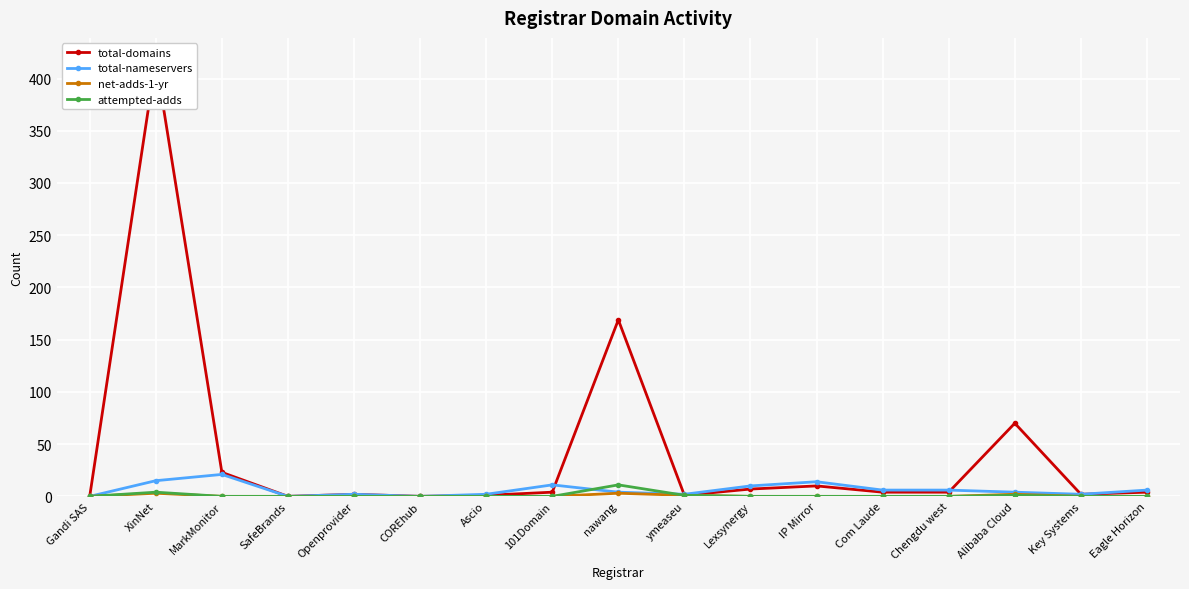

True or false: attempted-adds and net-adds-1-yr cross at least once.

False